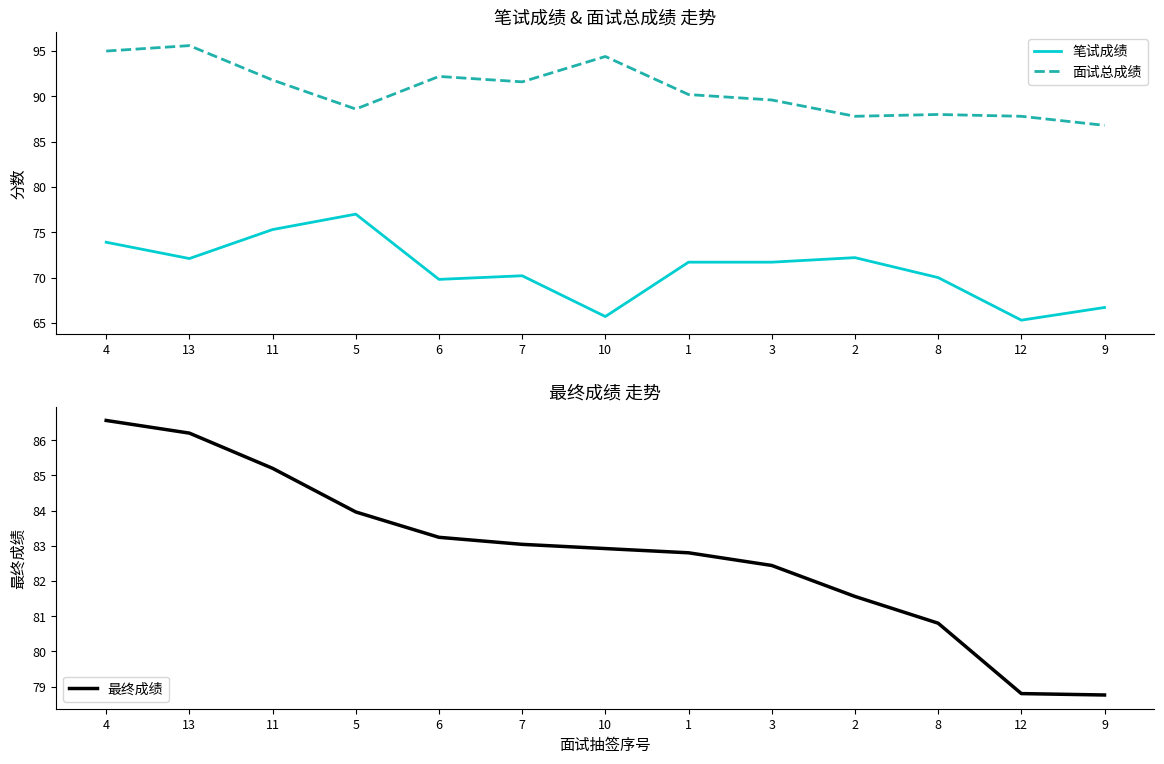

What is the difference between the highest and lowest values at 12?

22.5